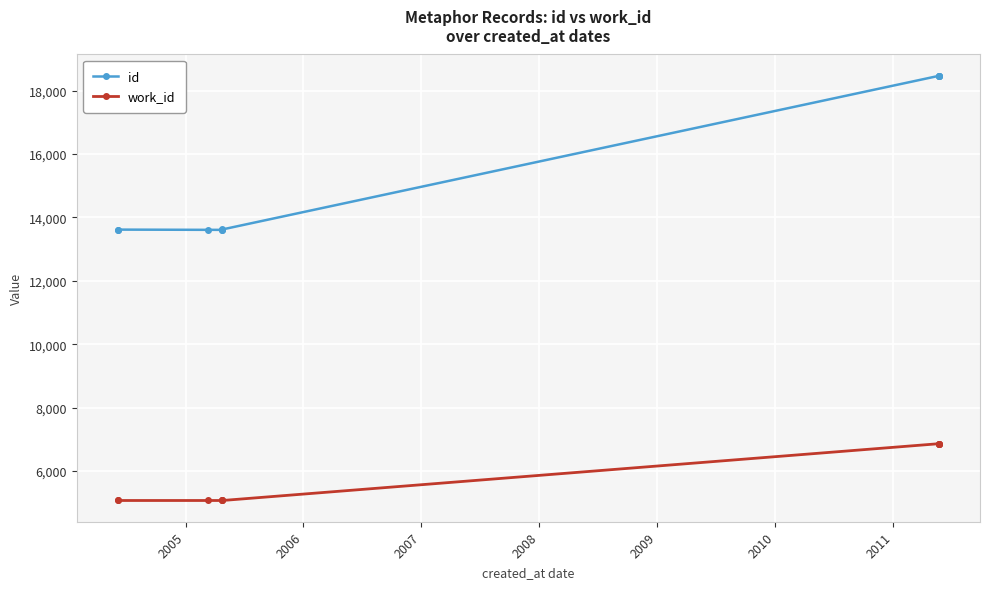

How many data points in id are above 13622?

4